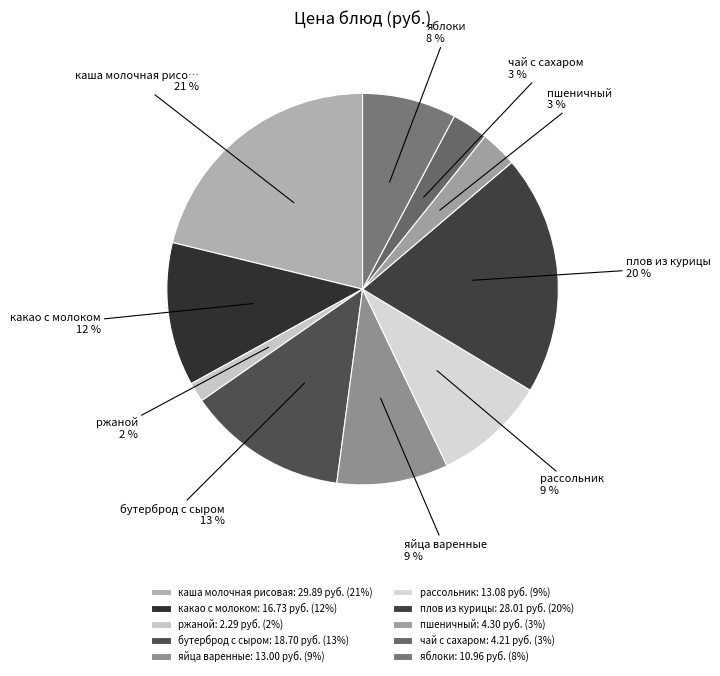

Is there a majority slice in this chart?

No